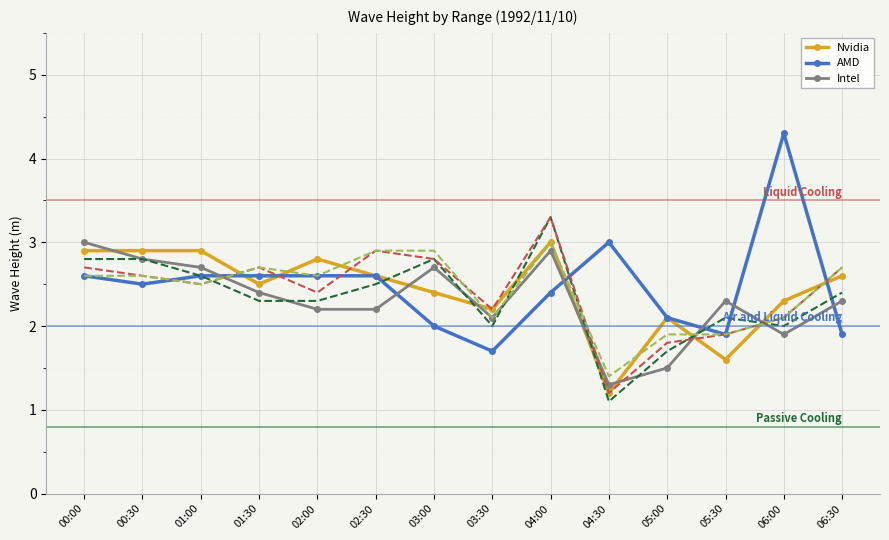

What is the maximum value shown in the chart?

4.3